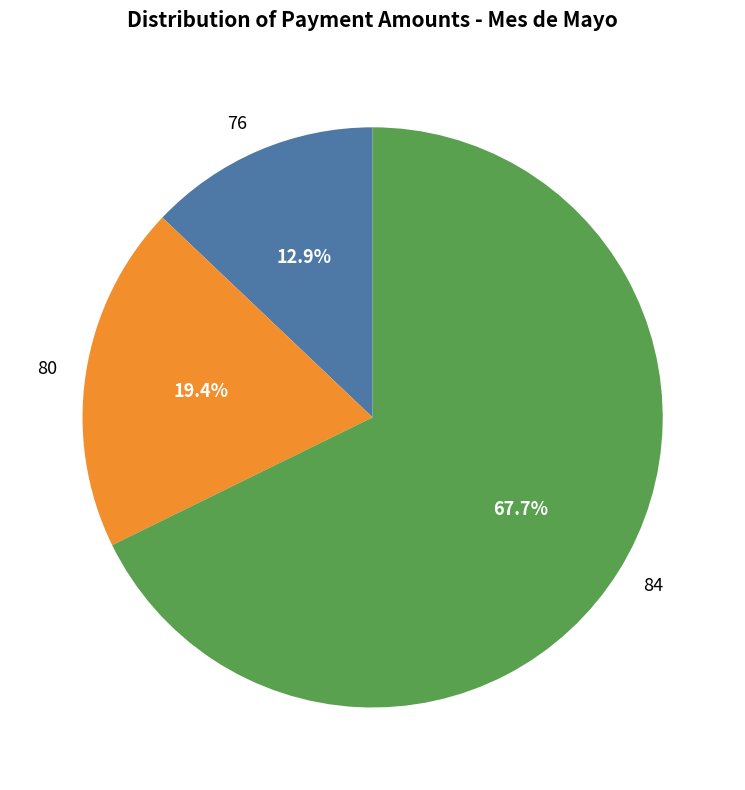

To the nearest percent, what is the difference between the 84 and 76 slice percentages?

55%